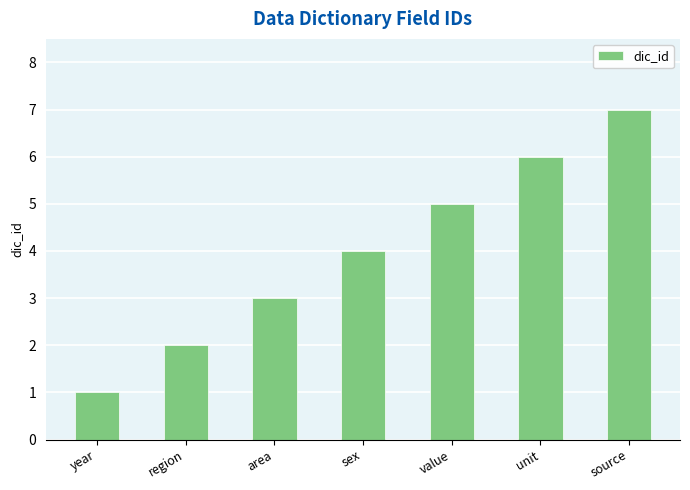

What is the greatest value displayed?

7